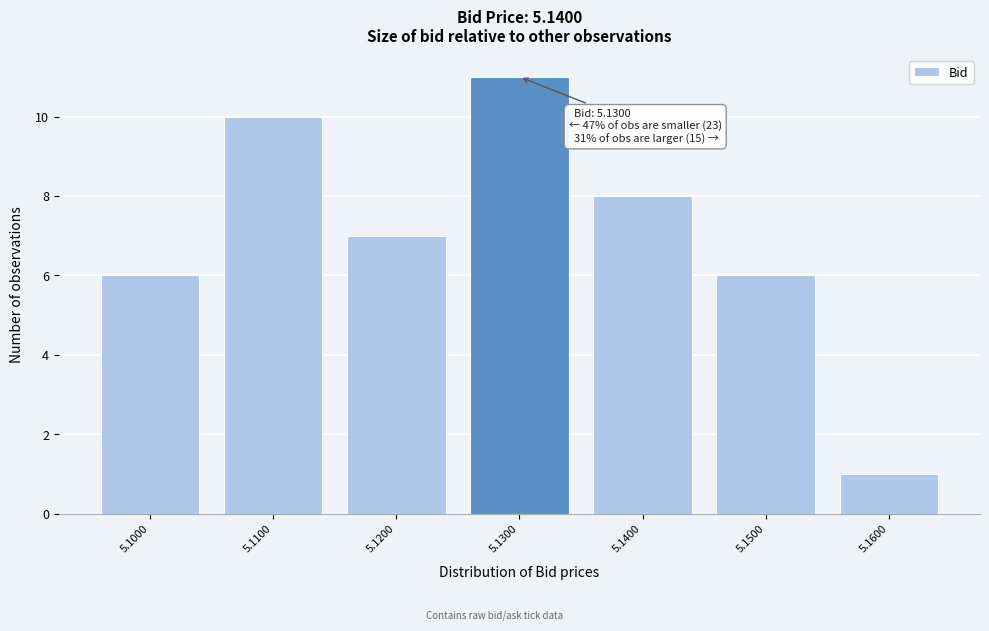

Over which range of the x-axis is the bar tallest?

5.125 to 5.135